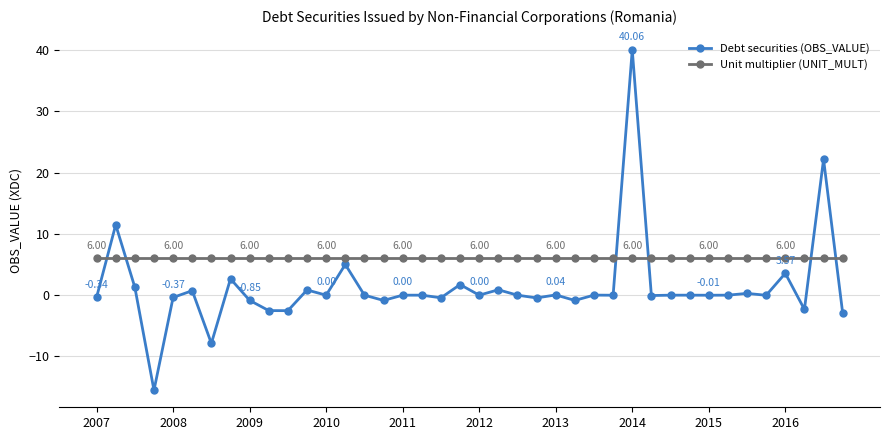

Which series has the largest range (max minus min)?

Debt securities (OBS_VALUE)